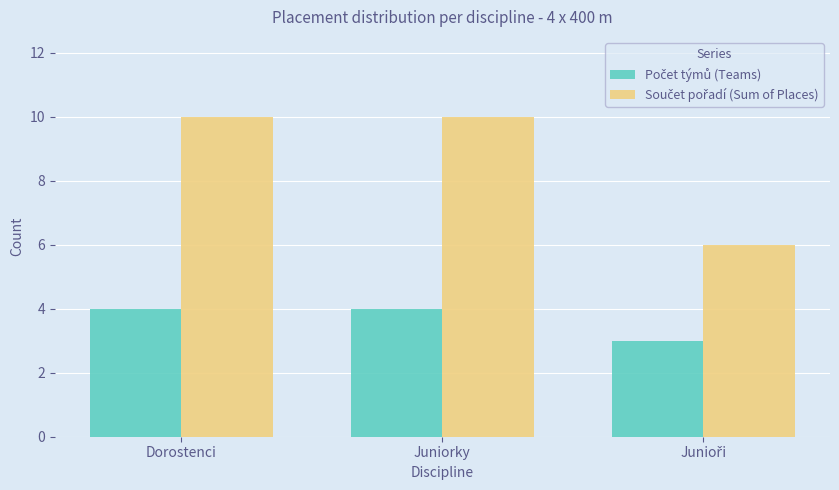

What is the maximum value shown in the chart?

10